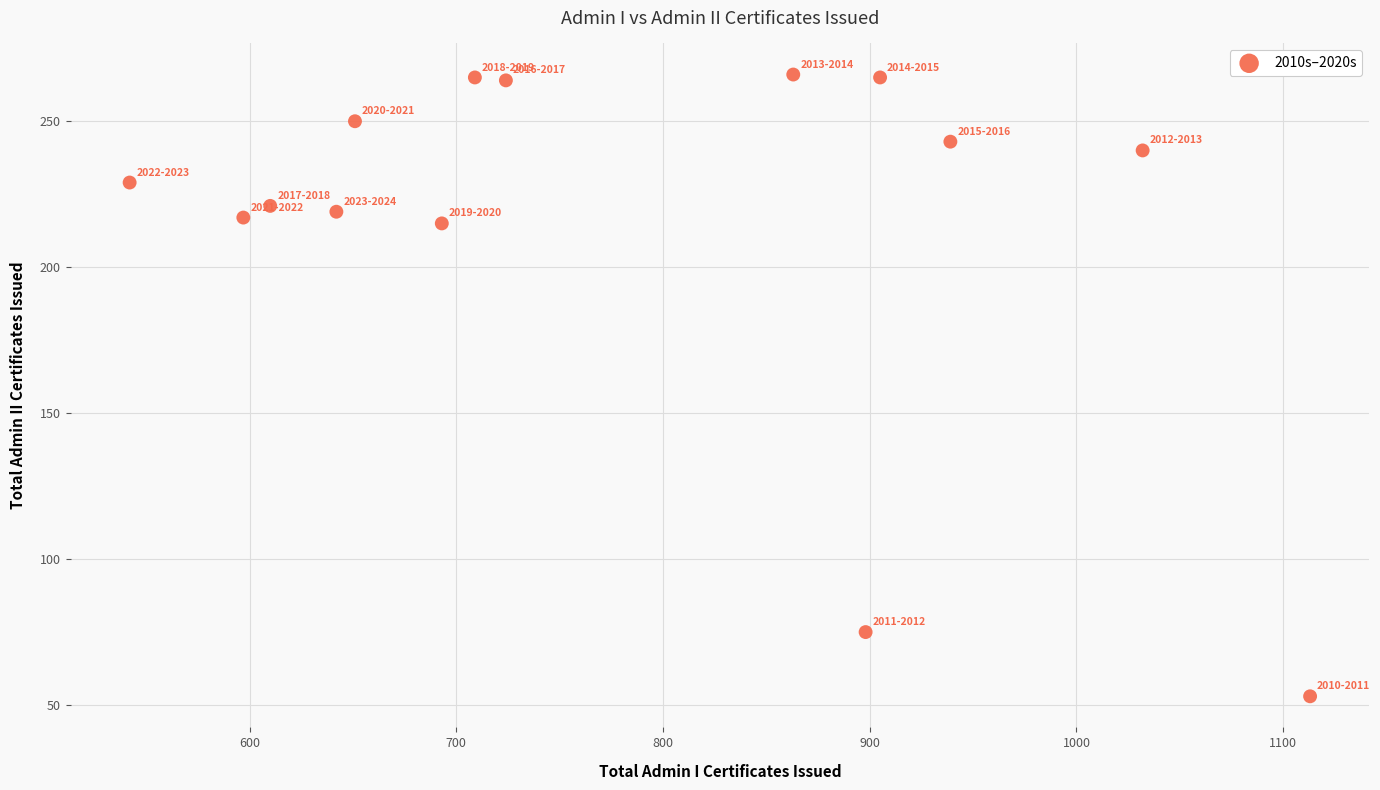

What is the range of Y values (max minus min)?

213